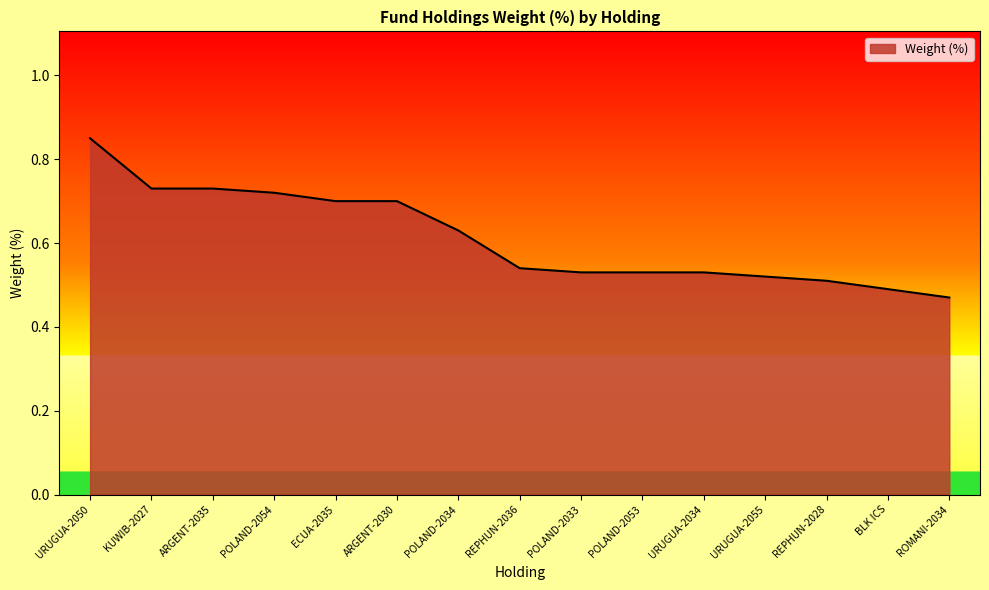

What position from the left is URUGUA-2050?

1